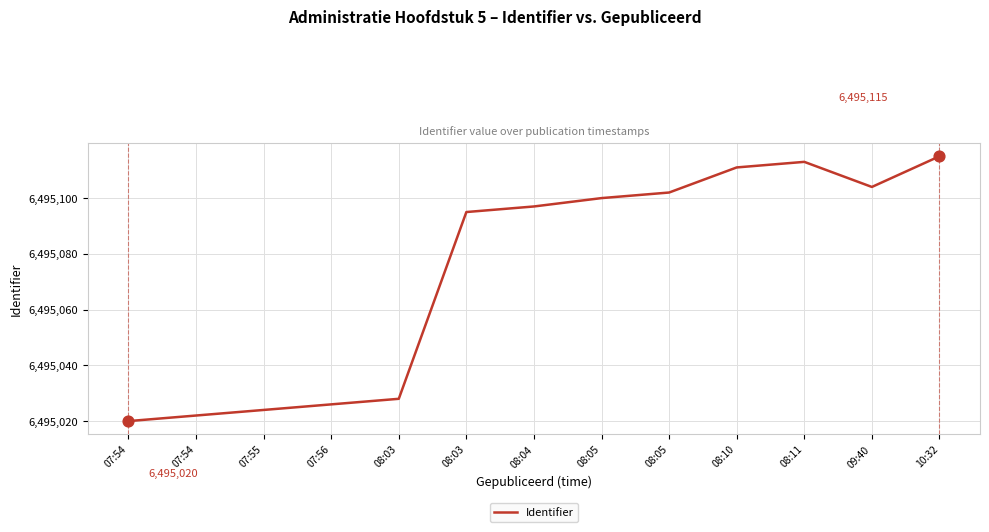

Between 09:40 and 08:04, which is larger?

09:40